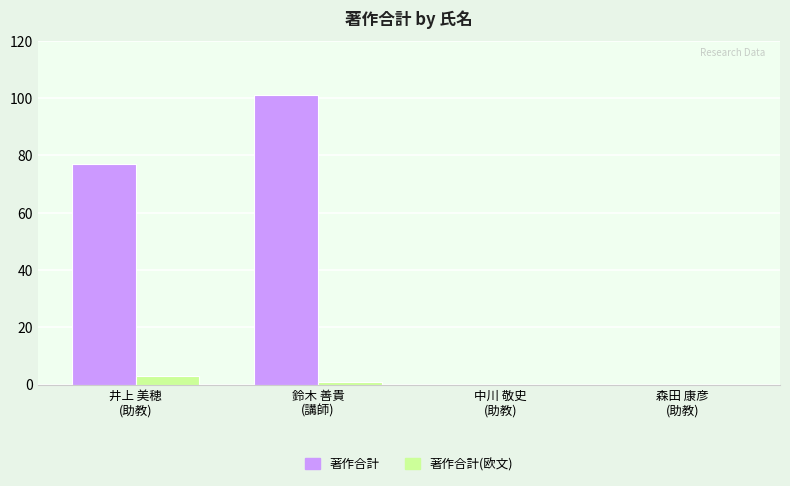

Which series has the largest total across all categories?

著作合計